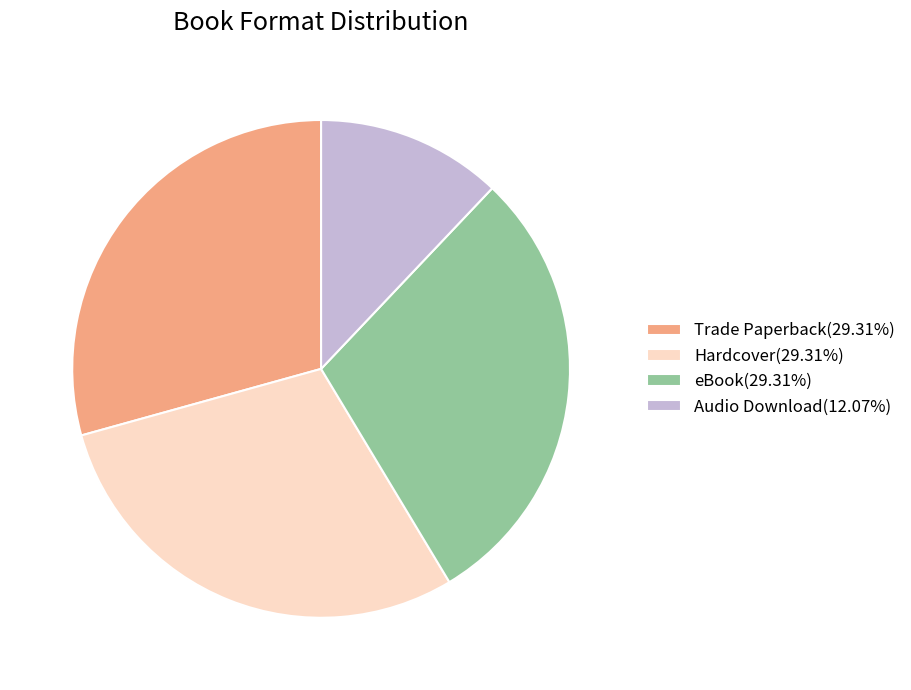

What is the smallest slice in the pie chart?

Audio Download